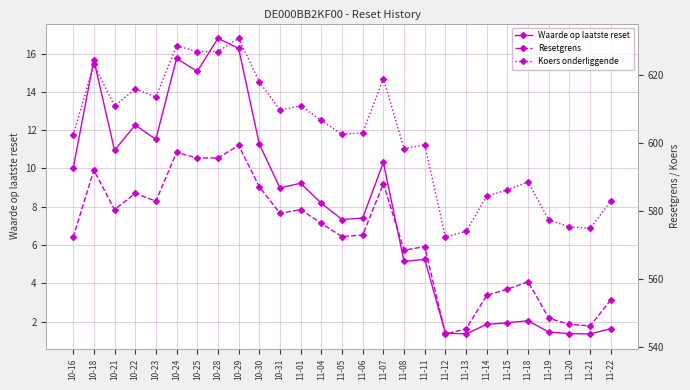

Which series has the largest total across all categories?

Koers onderliggende